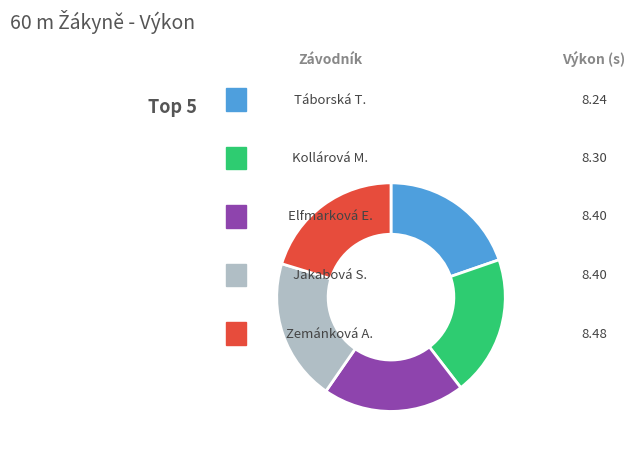

How many segments does this pie chart have?

5